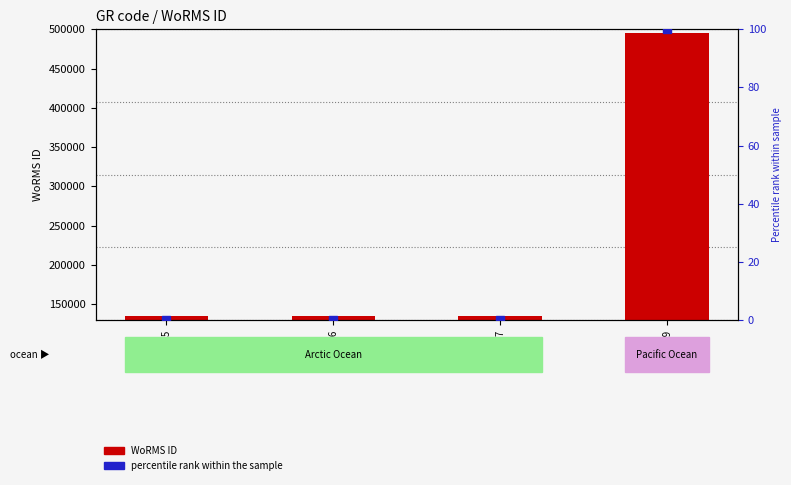

What are all the series names shown in the legend?

WoRMS ID, percentile rank within the sample